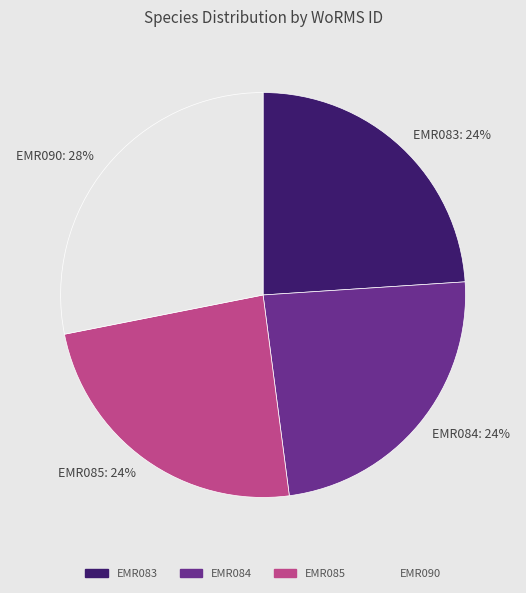

Is there any slice that represents more than half of the pie?

No